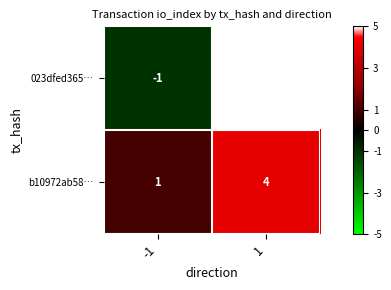

What is the spread (max minus min) of values at -1?

2